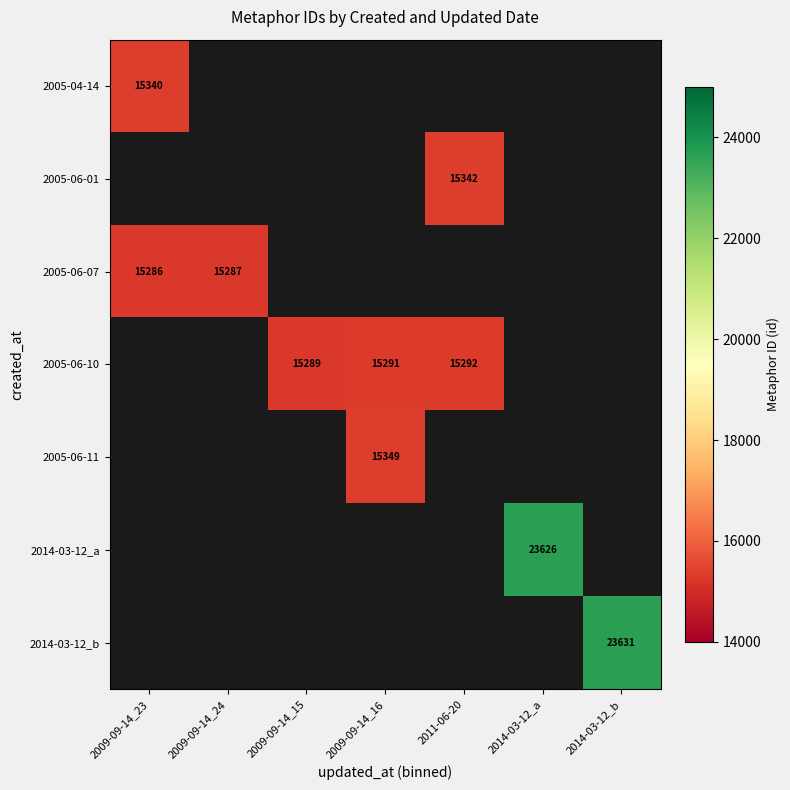

What is the smallest value displayed?

15286.0